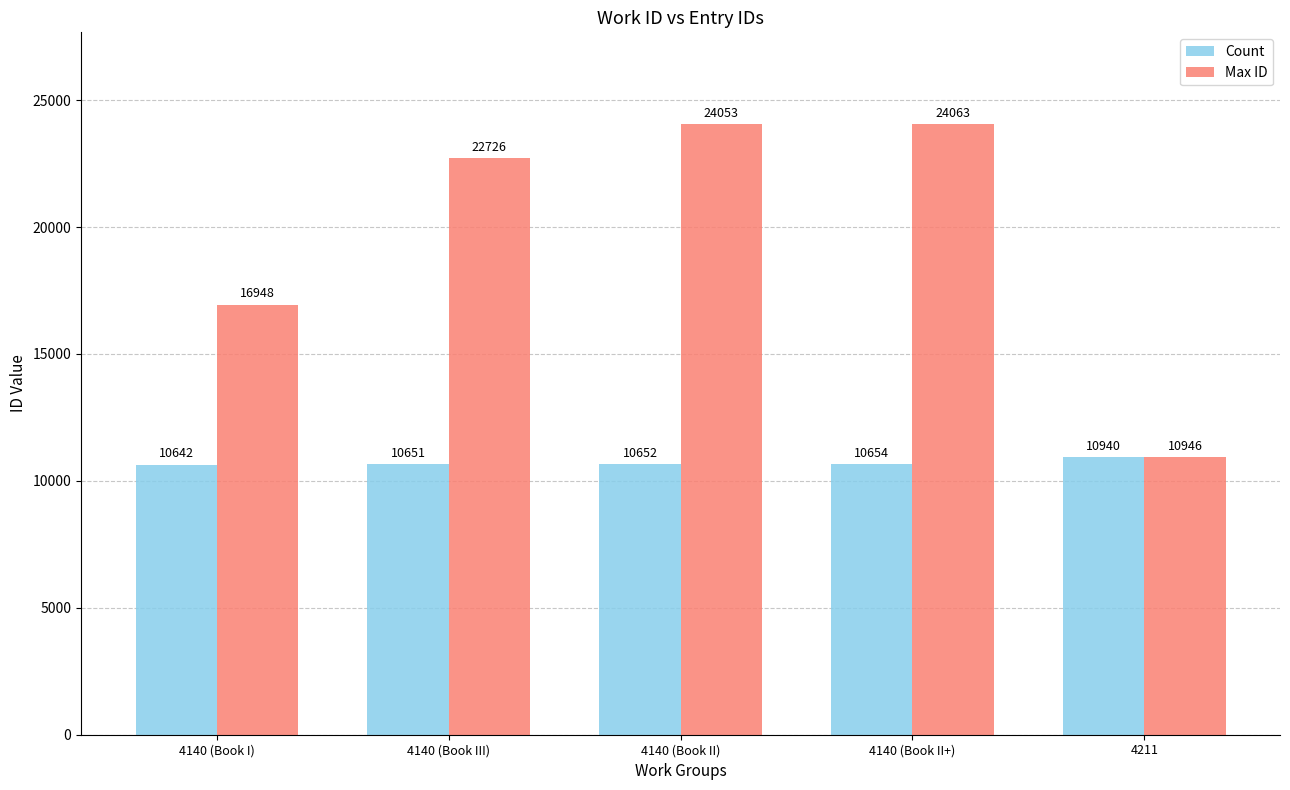

At how many categories does at least one series exceed 23317?

2